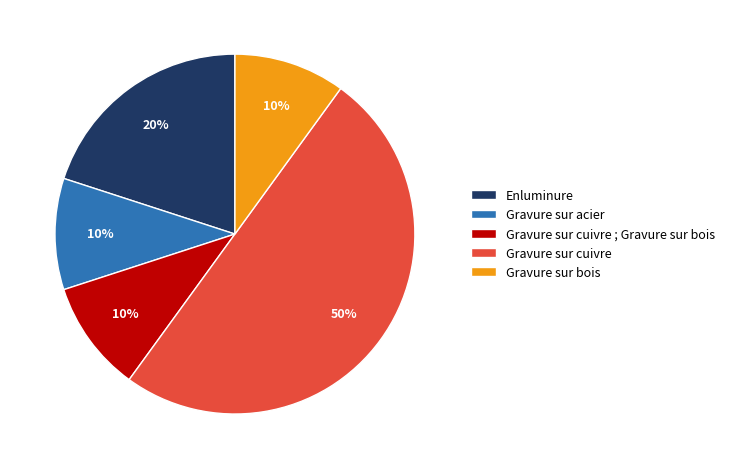

To the nearest percent, what is the difference between the largest and smallest slice percentages?

40%